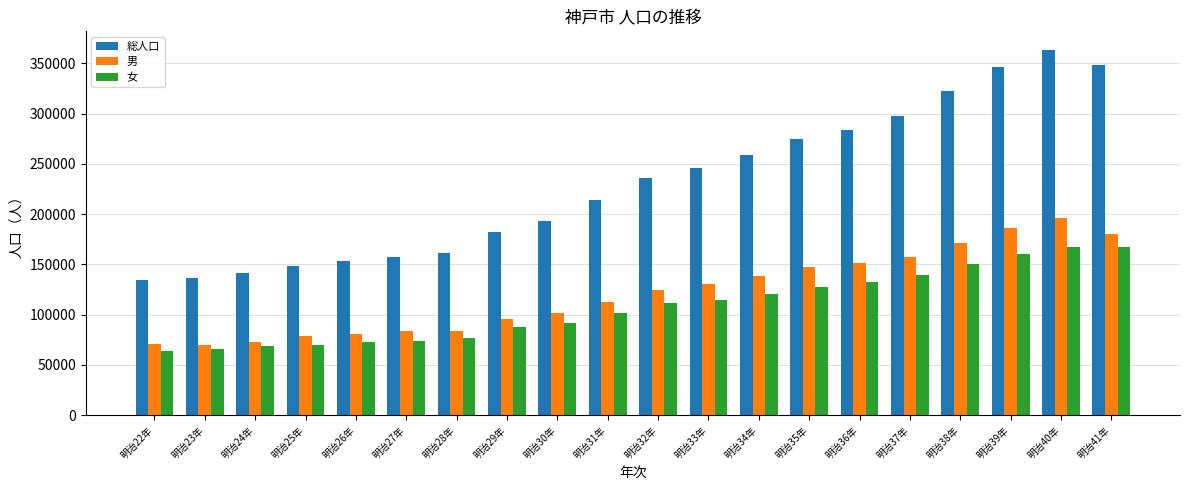

The 男 series shows 180673 at 明治41年. True or false?

True